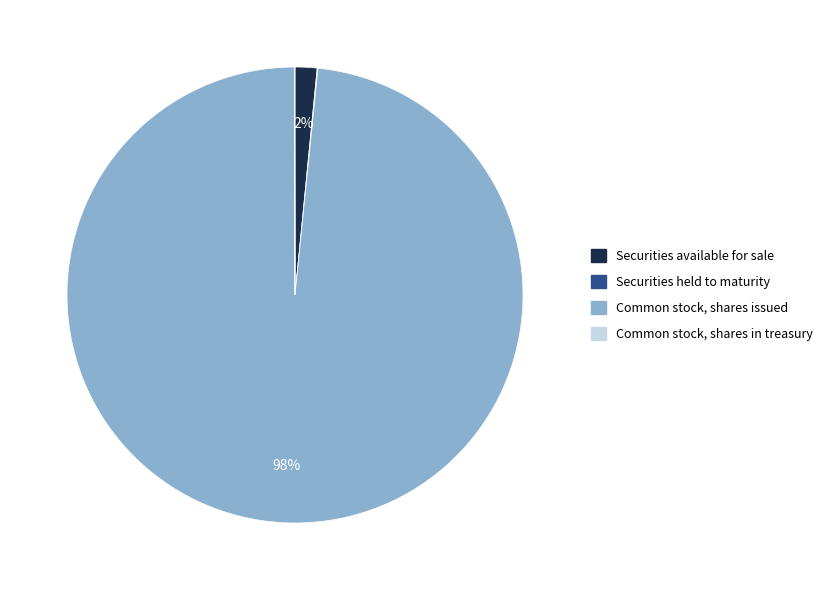

Which slice is the largest?

Common stock, shares issued